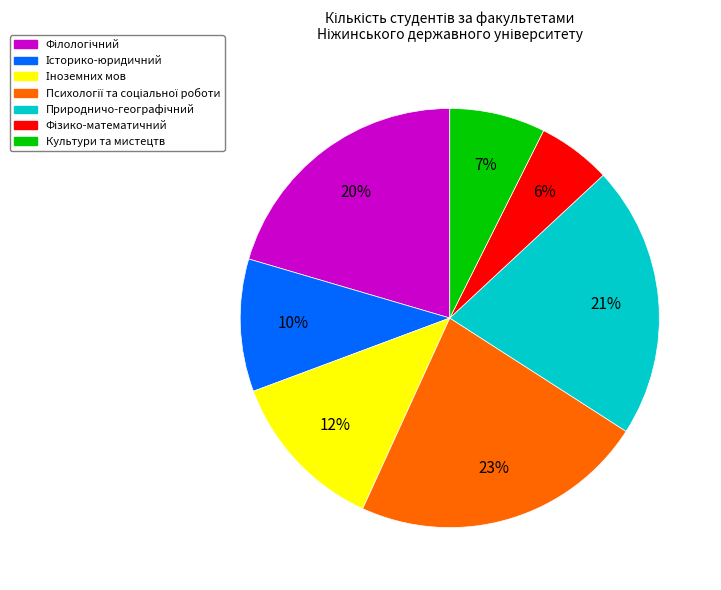

Does any single category account for the majority?

No